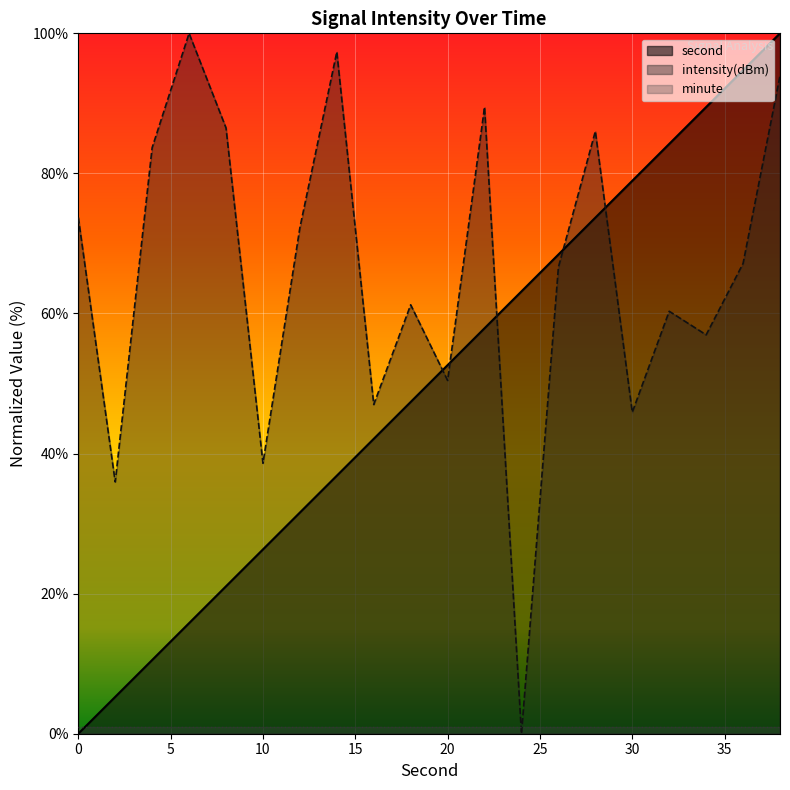

Reading left to right, what are all the values shown in this chart?

second: 0=0.0	2=5.3	4=10.5	6=15.8	8=21.1	10=26.3	12=31.6	14=36.8	16=42.1	18=47.4	20=52.6	22=57.9	24=63.2	26=68.4	28=73.7	30=78.9	32=84.2	34=89.5	36=94.7	38=100.0
intensity(dBm): 0=73.7	2=36.0	4=83.7	6=100.0	8=86.5	10=38.6	12=72.2	14=97.4	16=47.0	18=61.2	20=50.4	22=89.5	24=0.0	26=66.6	28=86.0	30=45.9	32=60.3	34=57.0	36=67.1	38=93.9